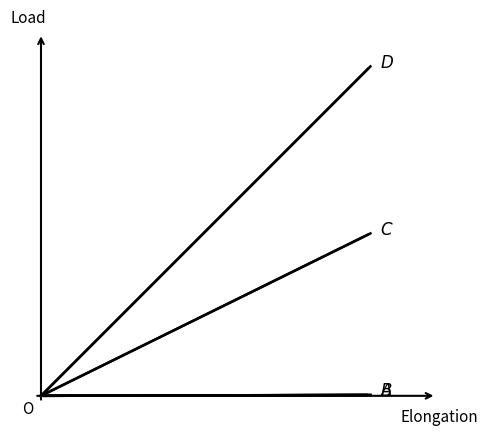

Reading right to left, transcribe all the data shown in this chart.

D: 1=1.0	0=0.0
C: 1=0.5	0=0.0
B: 1=0.0	0=0.0
A: 1=0.0	0=0.0